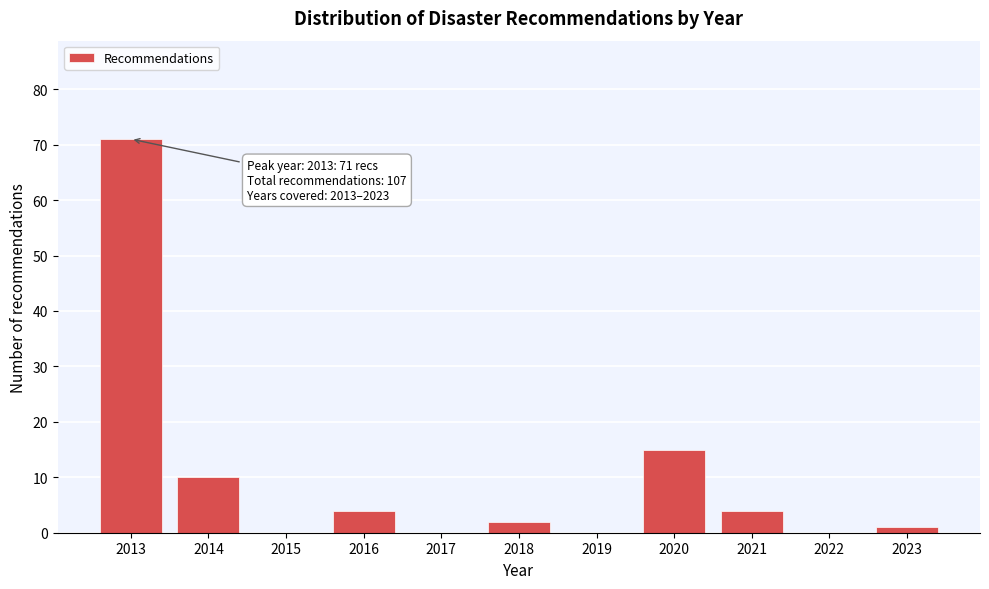

Reading left to right, extract all data points from this chart.

2013=71	2014=10	2015=0	2016=4	2017=0	2018=2	2019=0	2020=15	2021=4	2022=0	2023=1